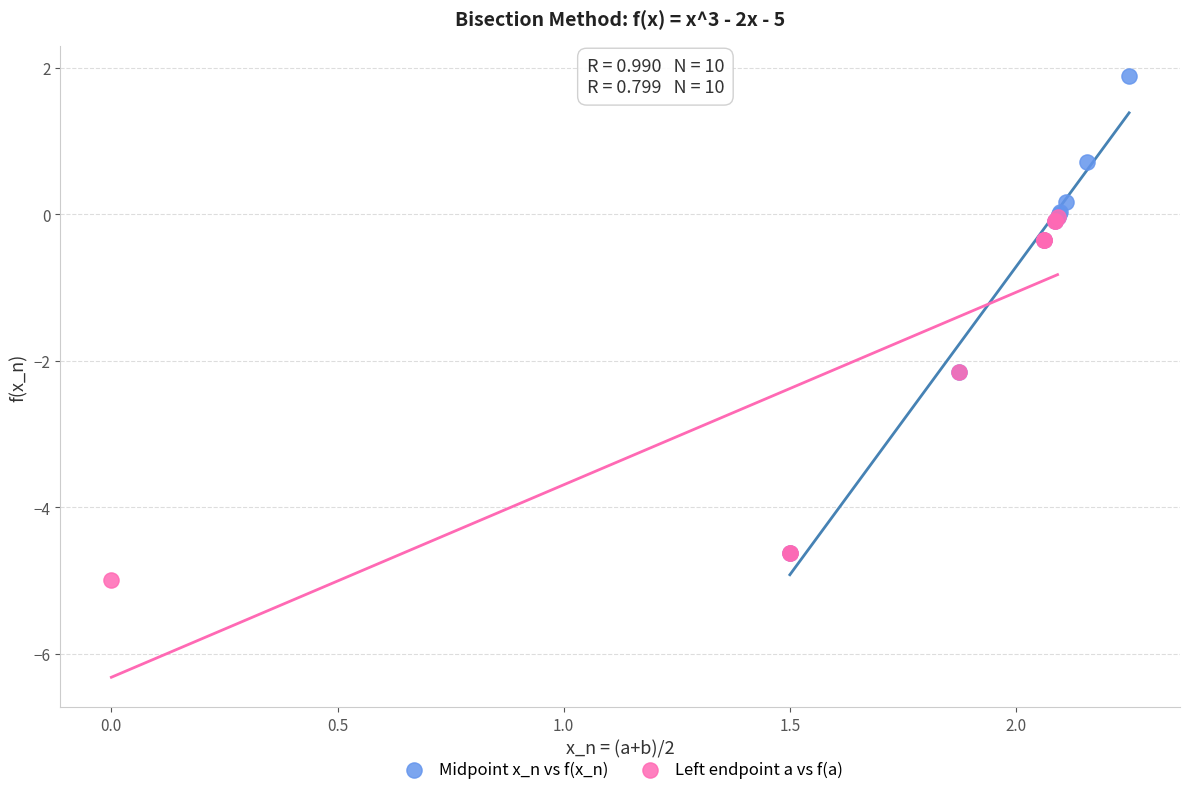

Which series has the widest spread of Y values?

Midpoint x_n vs f(x_n)